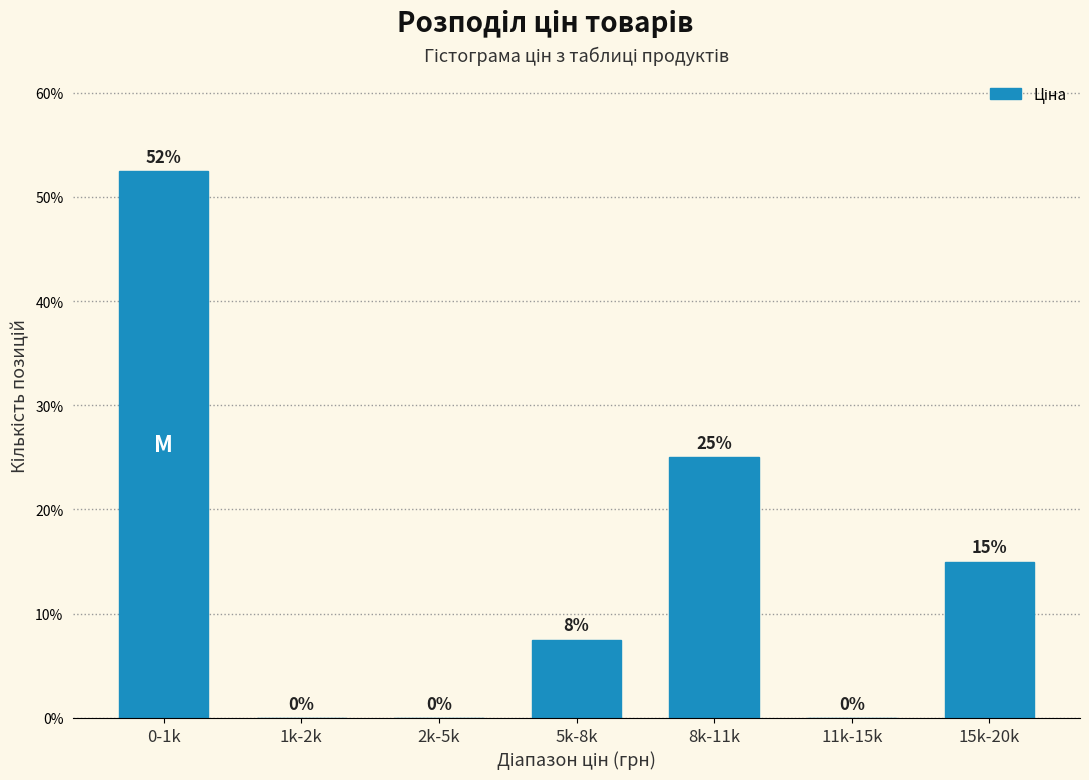

How many values are between 0 and 25?

6